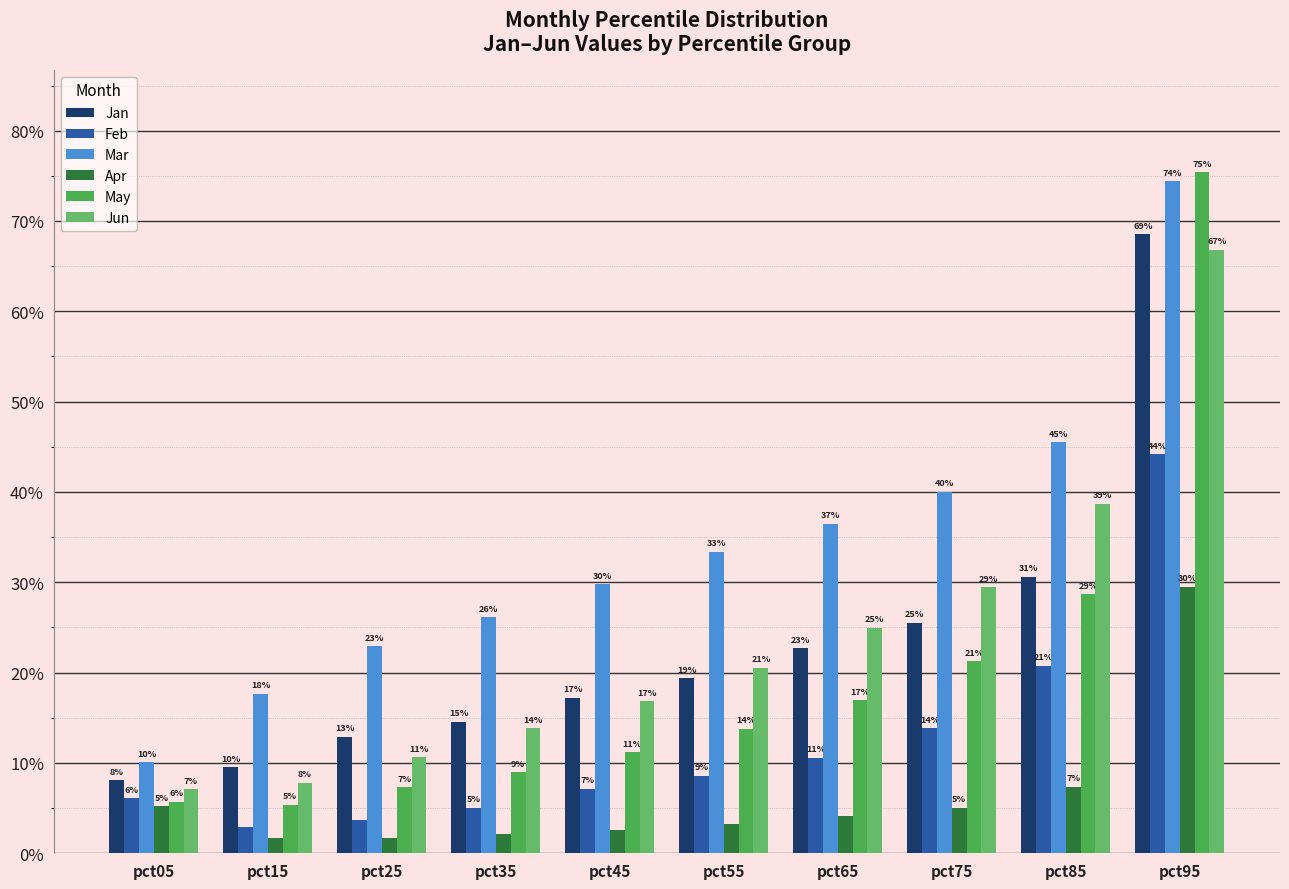

Does the chart contain stacked bars?

No